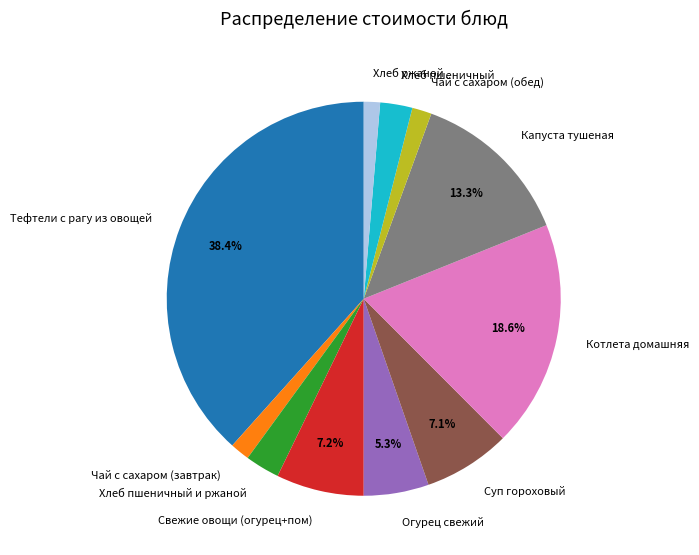

The Чай с сахаром (завтрак) slice represents 9% of the pie. True or false?

False